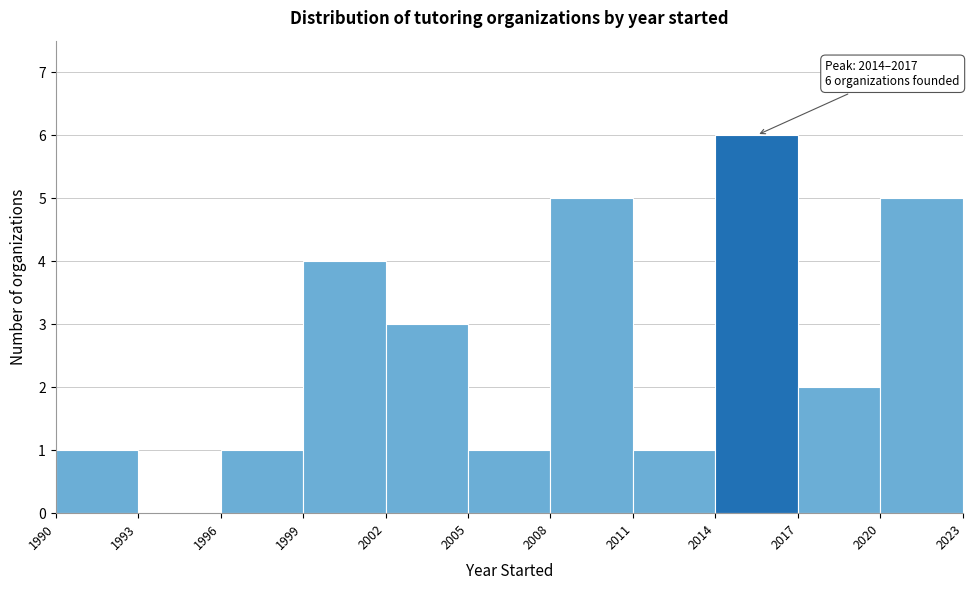

Which range on the x-axis has the tallest bar?

2014 to 2017